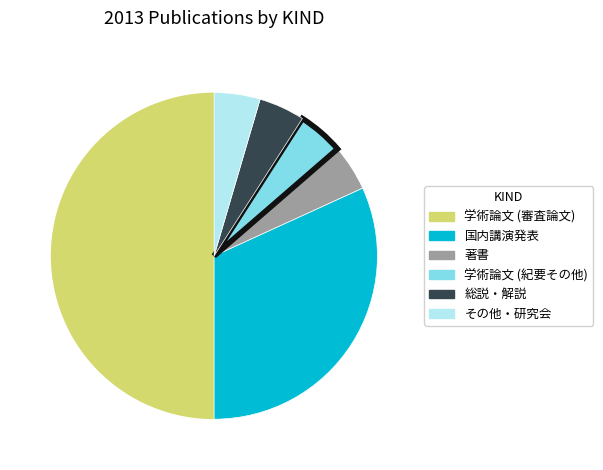

The その他・研究会 slice represents 5% of the pie. True or false?

True